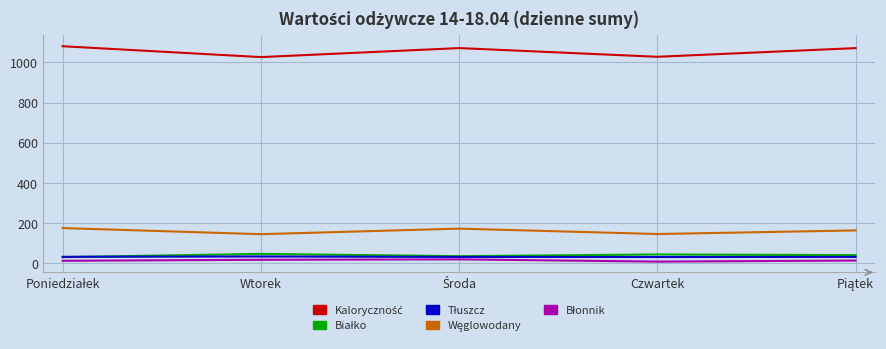

What is the greatest value displayed?

1080.6